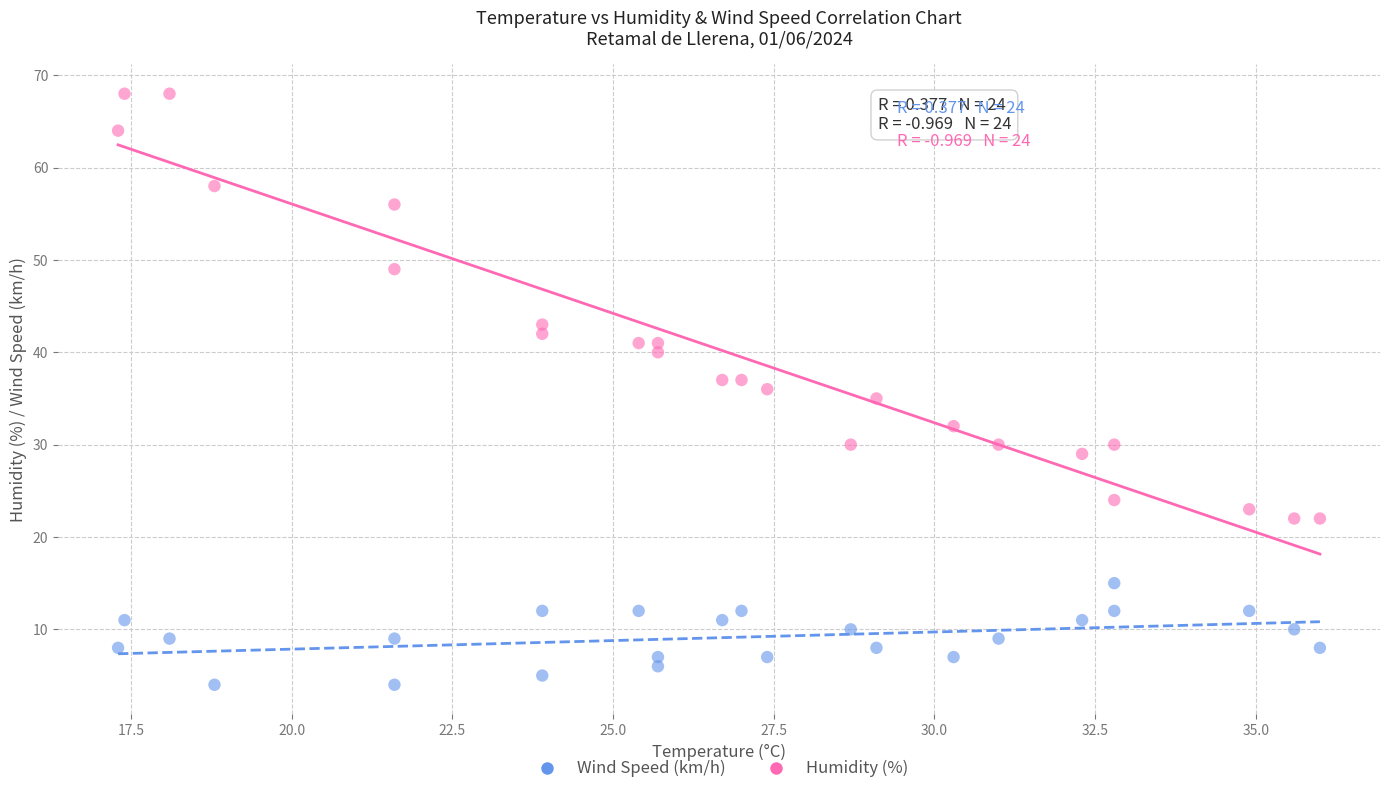

Which series has the widest spread of Y values?

Humidity (%)